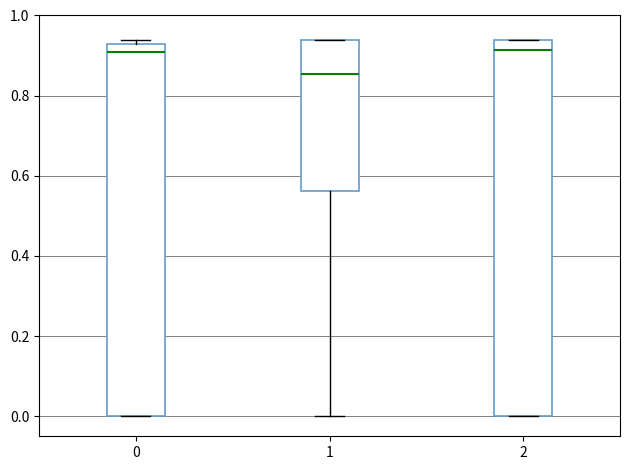

Reading left to right, read every box against the y-axis: the position of its median line, the range the box covers, and the ends of its whiskers. The values are not printed on the chart, so give them approximately, as read against the axis.

0: median 0.92, box 0.00 to 0.94, whiskers 0.00 to 0.94 (just above the box's upper edge)
1: median 0.86, box 0.56 to 0.94, whiskers 0.00 to 0.94
2: median 0.92, box 0.00 to 0.94, whiskers 0.00 to 0.94